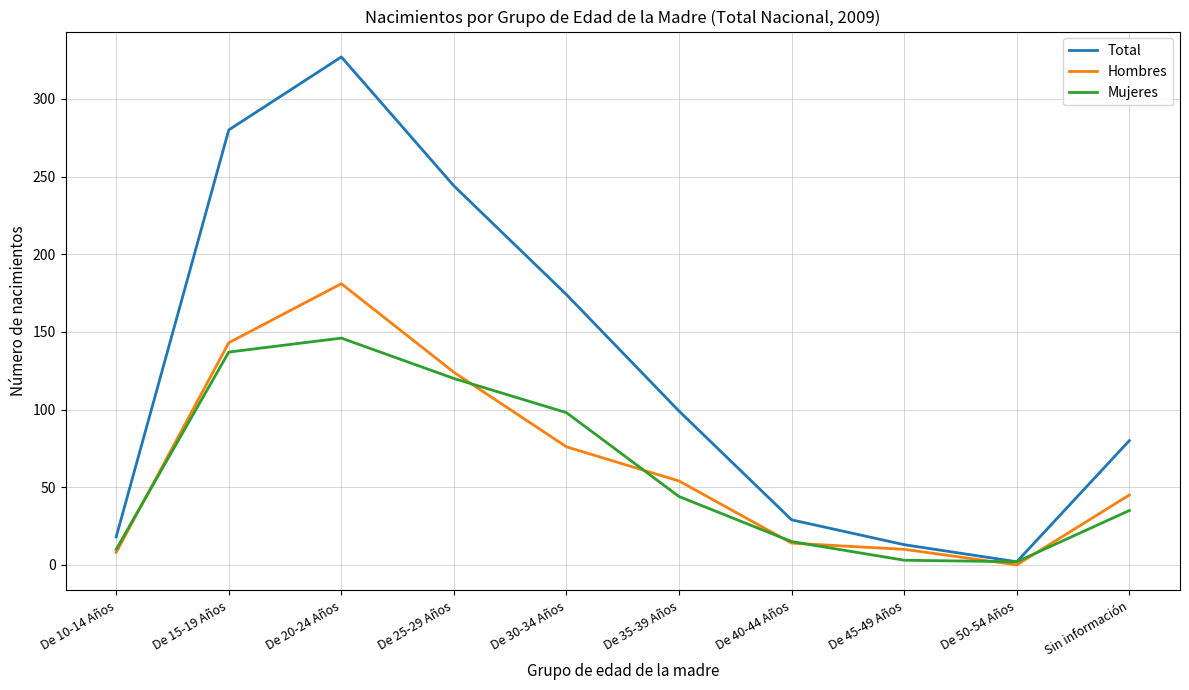

Rank the series by their maximum value, from highest to lowest.

Total, Hombres, Mujeres